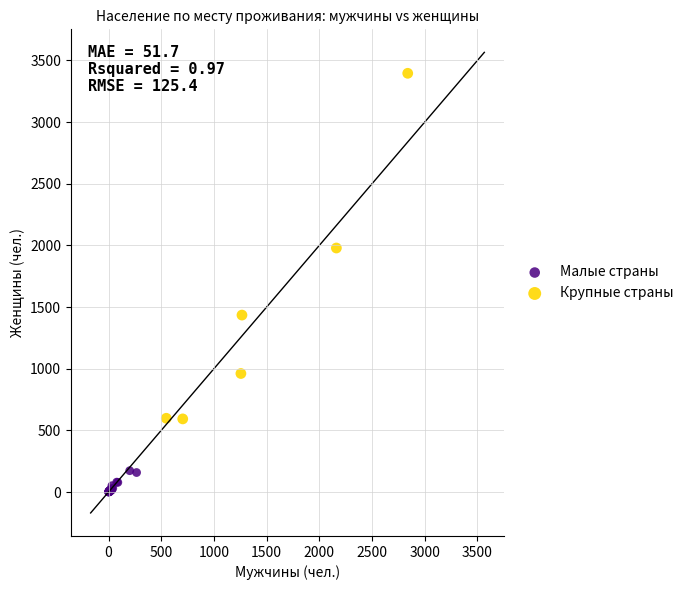

Which series has the widest spread of Y values?

Крупные страны